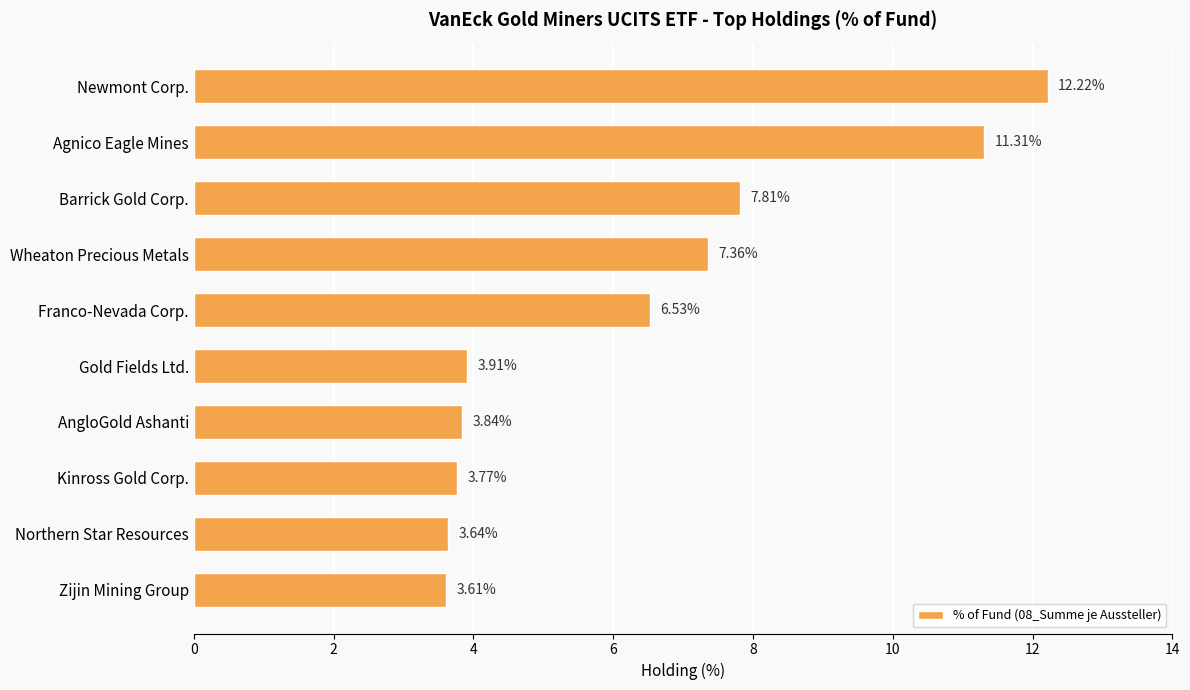

List the labels in order of value, smallest first.

Zijin Mining Group, Northern Star Resources, Kinross Gold Corp., AngloGold Ashanti, Gold Fields Ltd., Franco-Nevada Corp., Wheaton Precious Metals, Barrick Gold Corp., Agnico Eagle Mines, Newmont Corp.